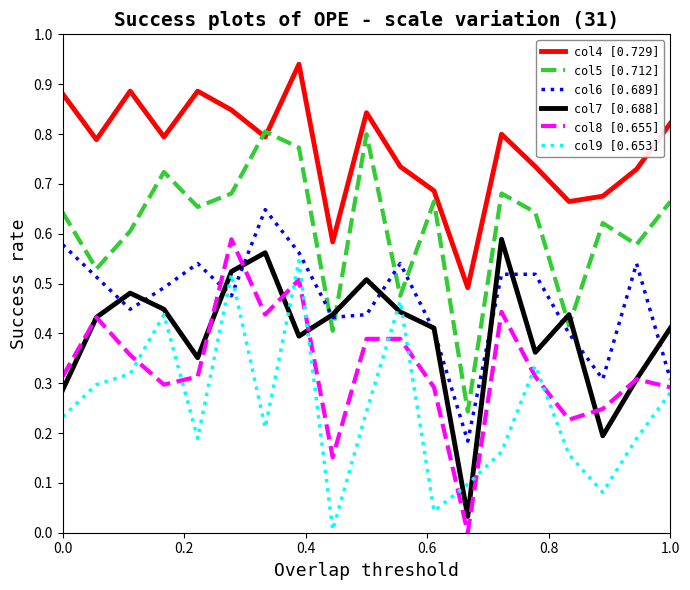

Count the number of categories in the chart.

19